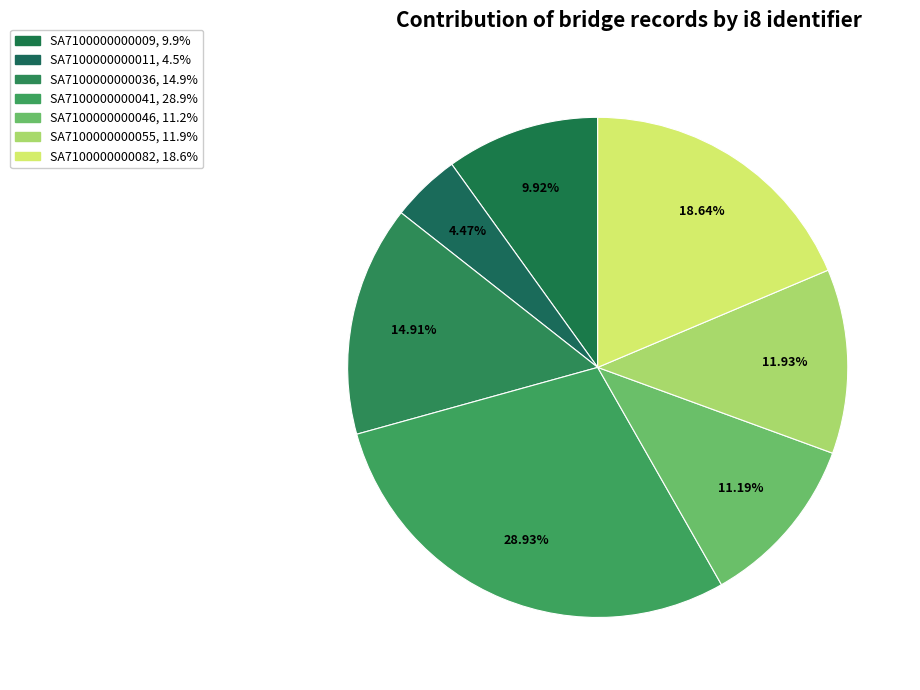

Count the number of slices in the pie.

7